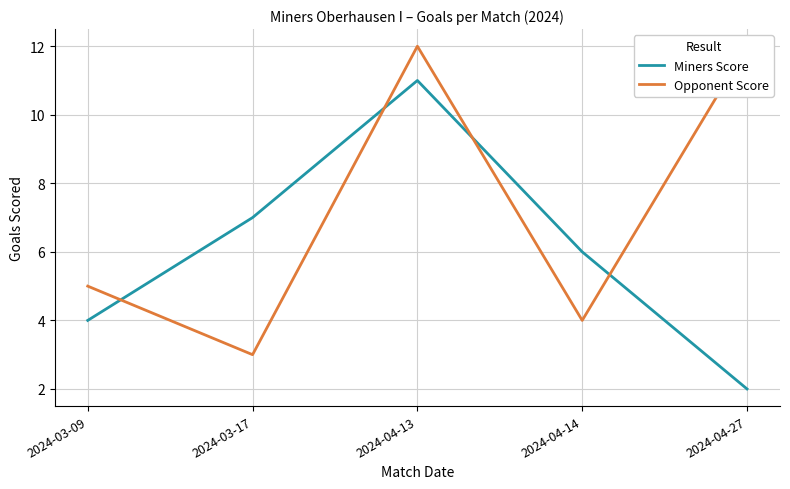

Reading right to left, list all the values displayed in this chart.

Miners Score: 2024-04-27=2	2024-04-14=6	2024-04-13=11	2024-03-17=7	2024-03-09=4
Opponent Score: 2024-04-27=12	2024-04-14=4	2024-04-13=12	2024-03-17=3	2024-03-09=5